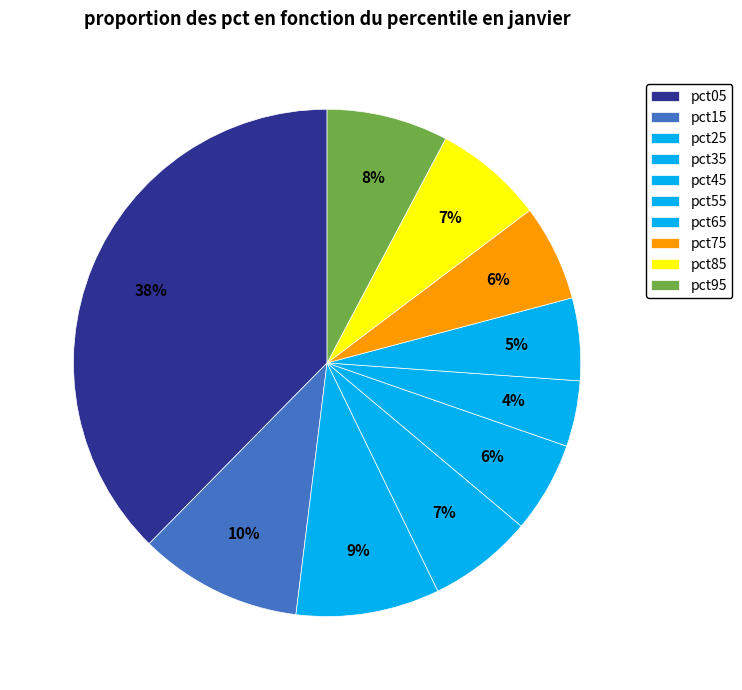

Rank the categories by value from lowest to highest.

pct55, pct65, pct45, pct75, pct35, pct85, pct95, pct25, pct15, pct05